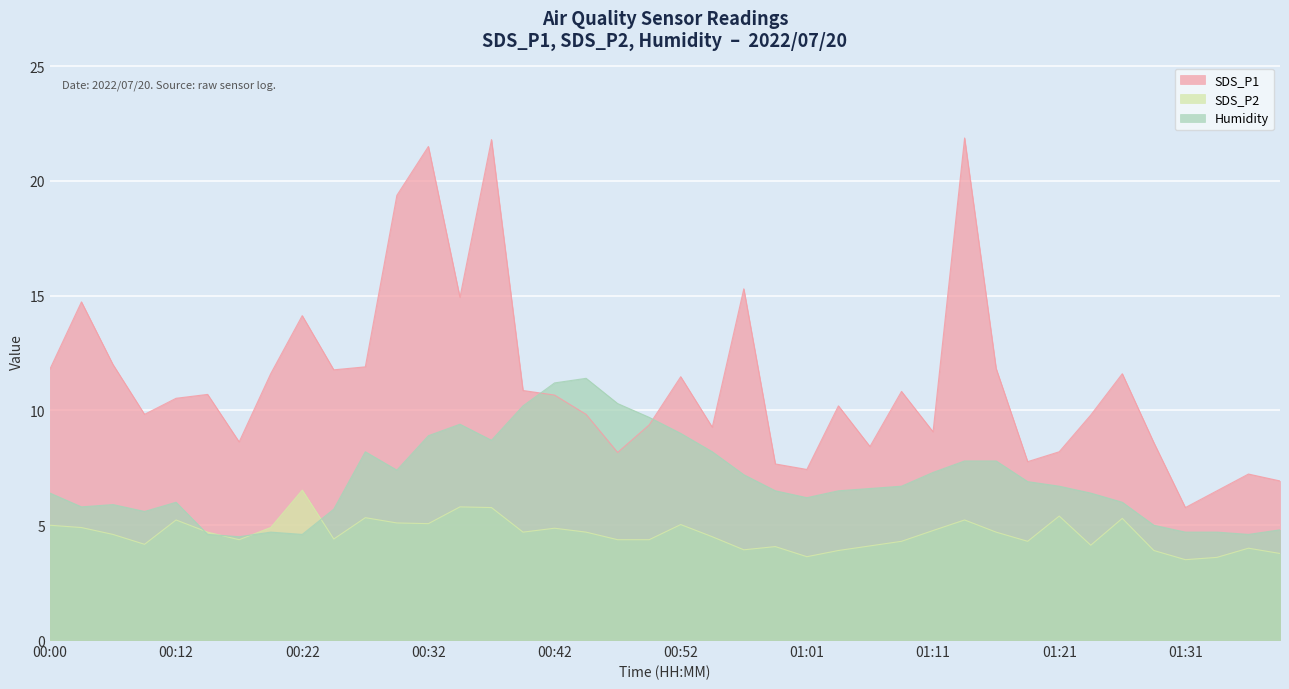

How many times do Humidity and SDS_P2 cross each other?

4